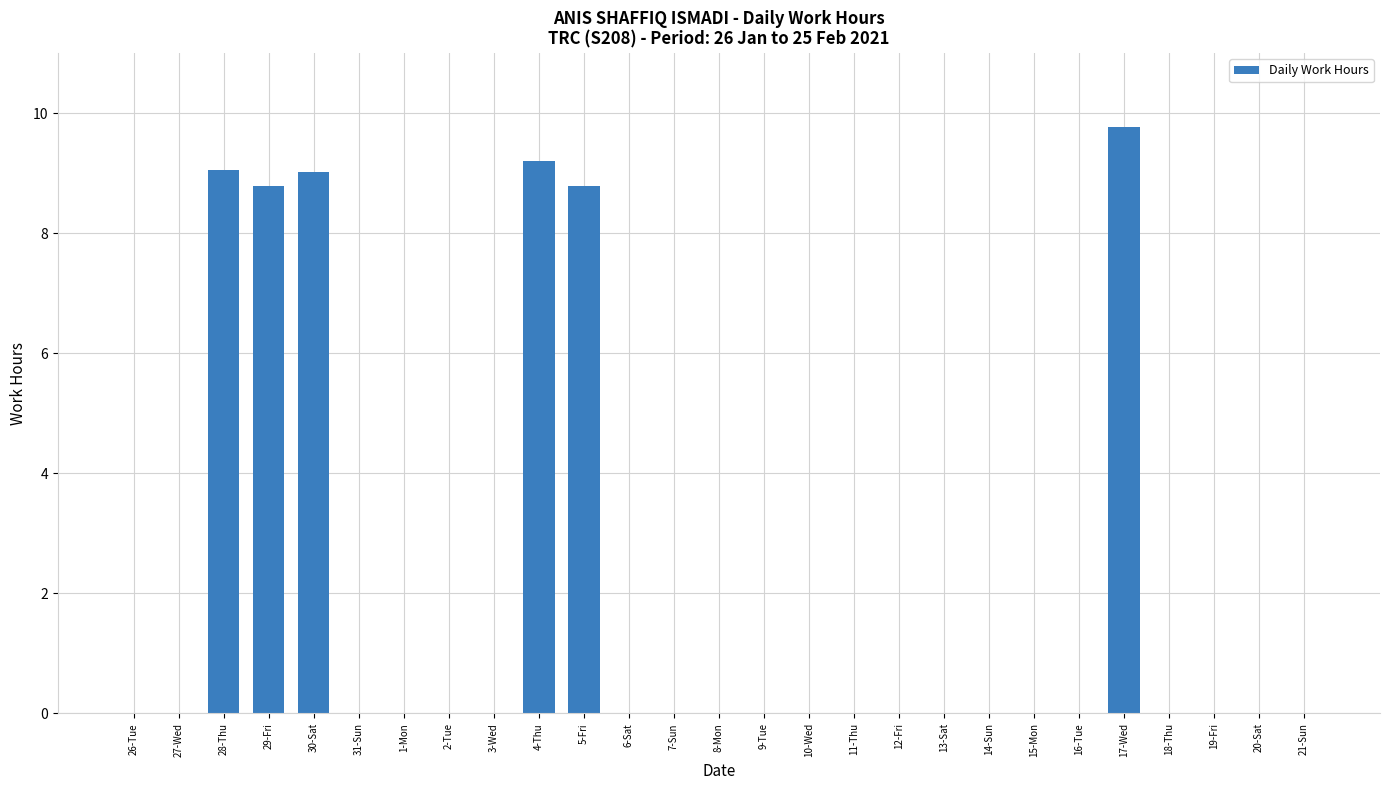

What is the sum of the values at 14-Sun and 28-Thu?

9.1